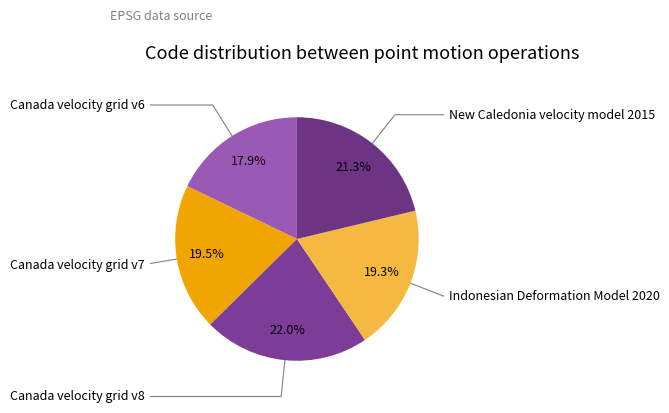

How many slices are in this pie chart?

5